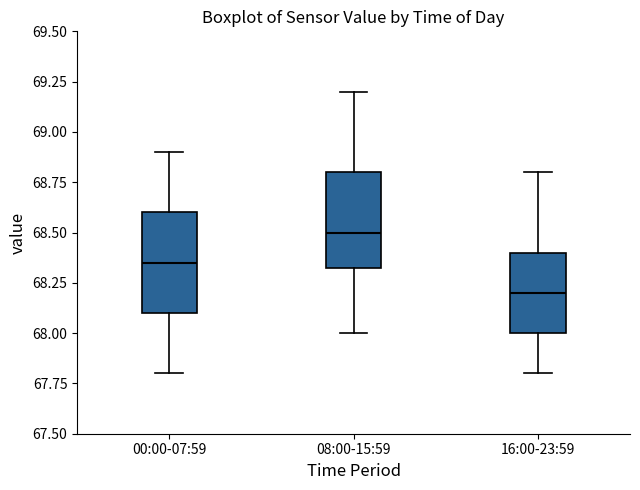

Where does the upper whisker of the box for 08:00-15:59 end on the y-axis? The values are not printed on the chart, so give them approximately, as read against the axis.

69.20